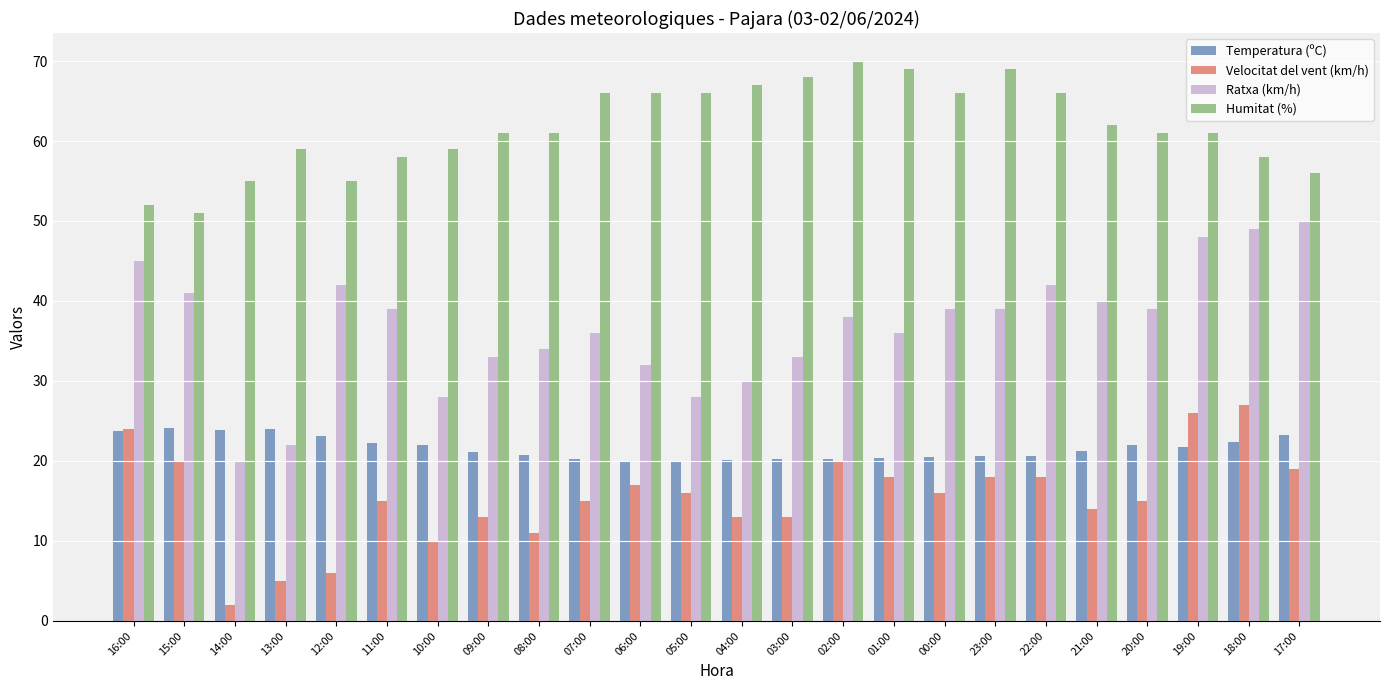

How many data points in Ratxa (km/h) are less than 39?

12